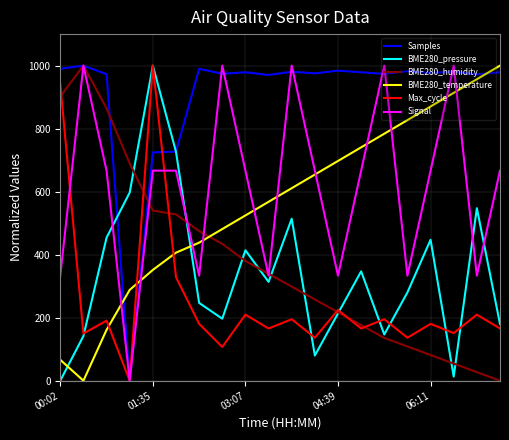

Which series ends up on top after the final intersection of BME280_humidity and BME280_temperature?

BME280_temperature